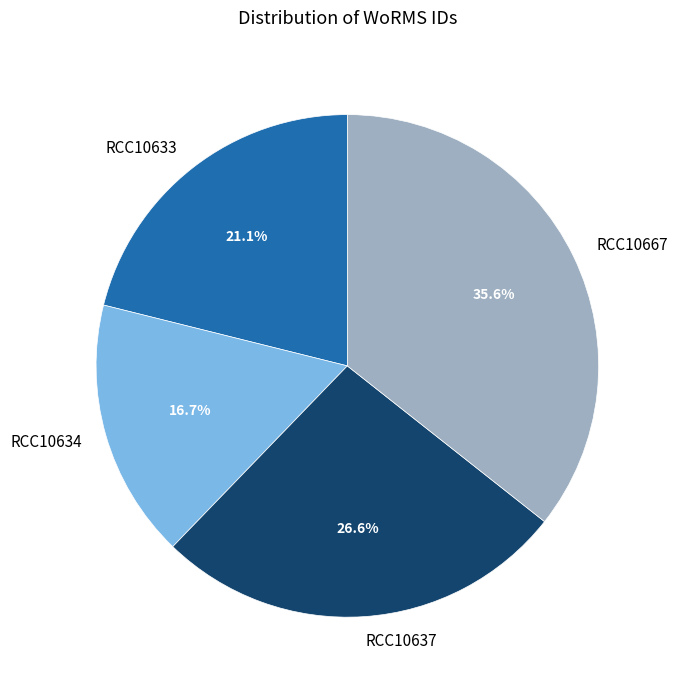

Is there a majority slice in this chart?

No